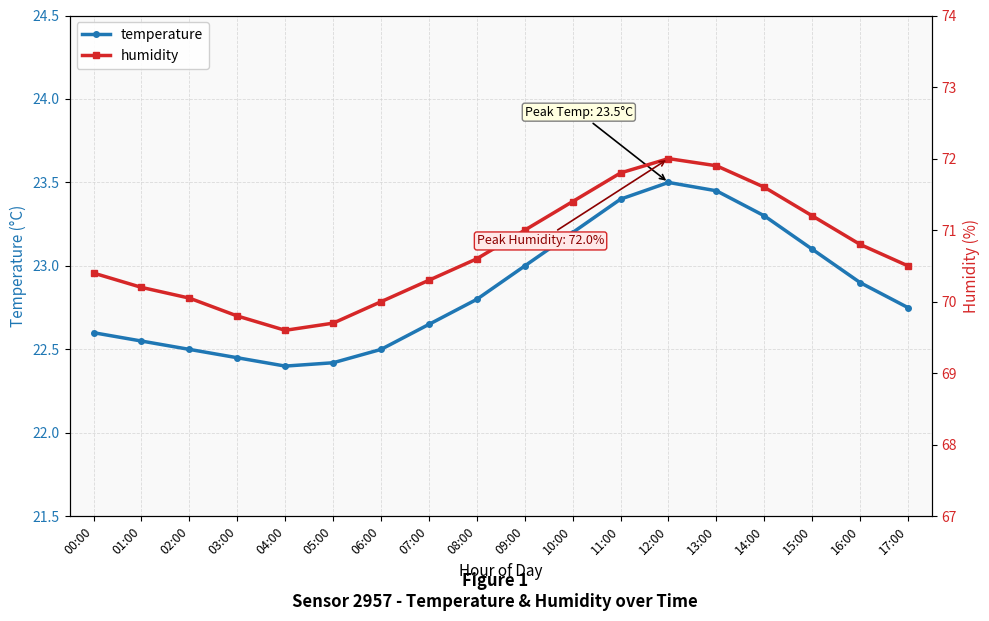

Which category has the lowest value in the humidity series?

04:00